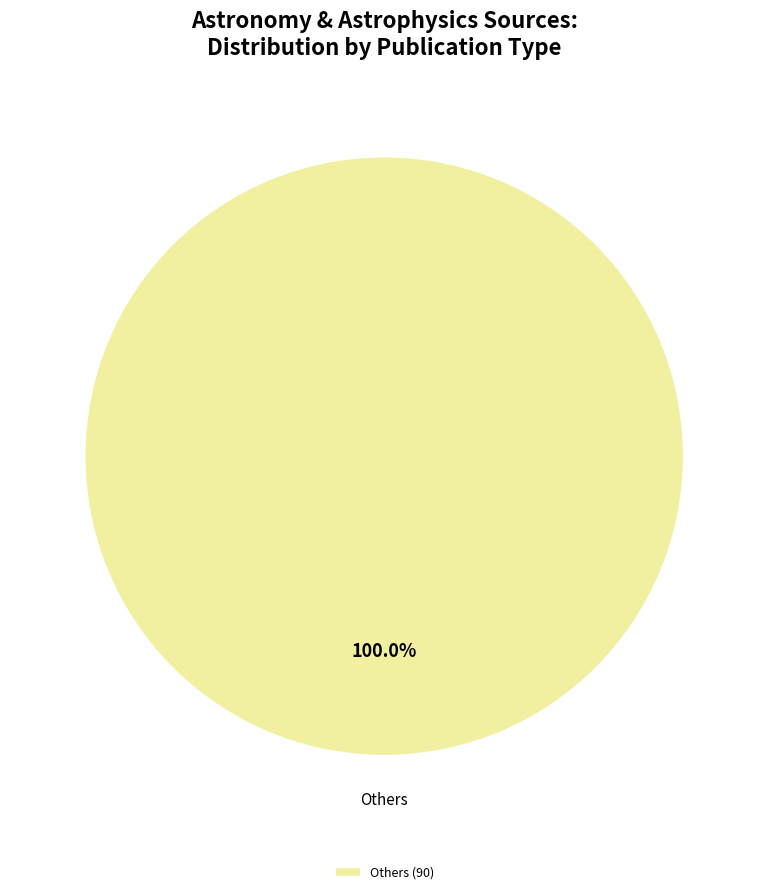

Rank the categories by value from lowest to highest.

Others (90)